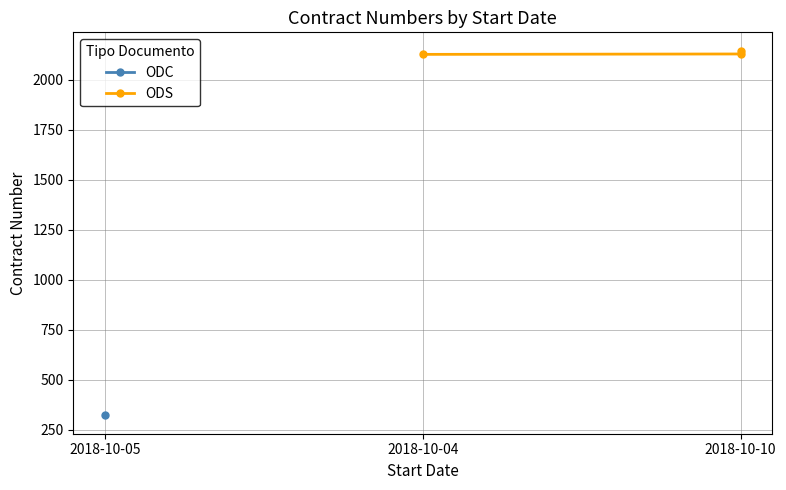

Which category has the lowest value across all series?

2018-10-04